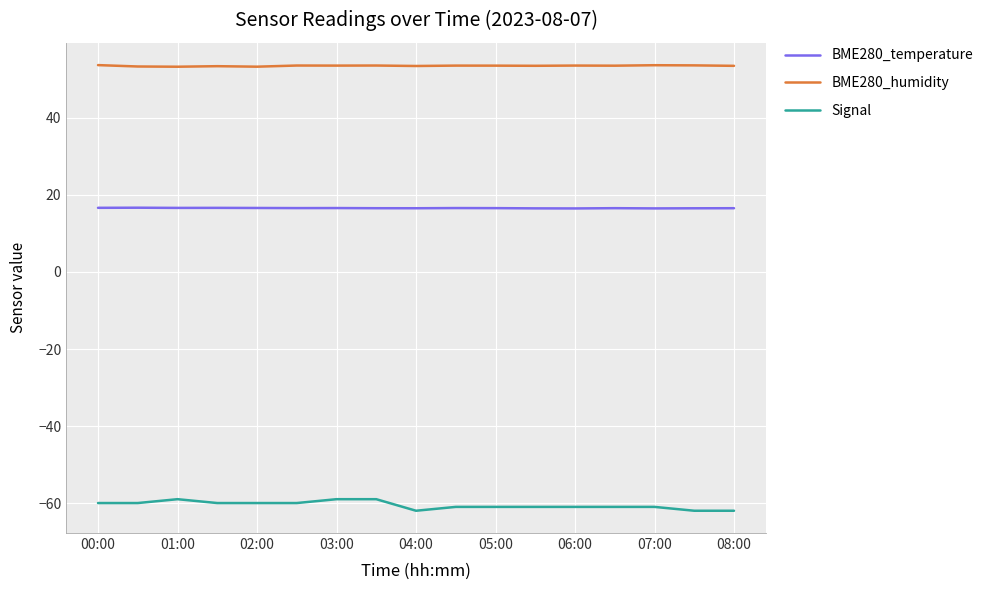

True or false: BME280_temperature and Signal intersect in this chart.

False